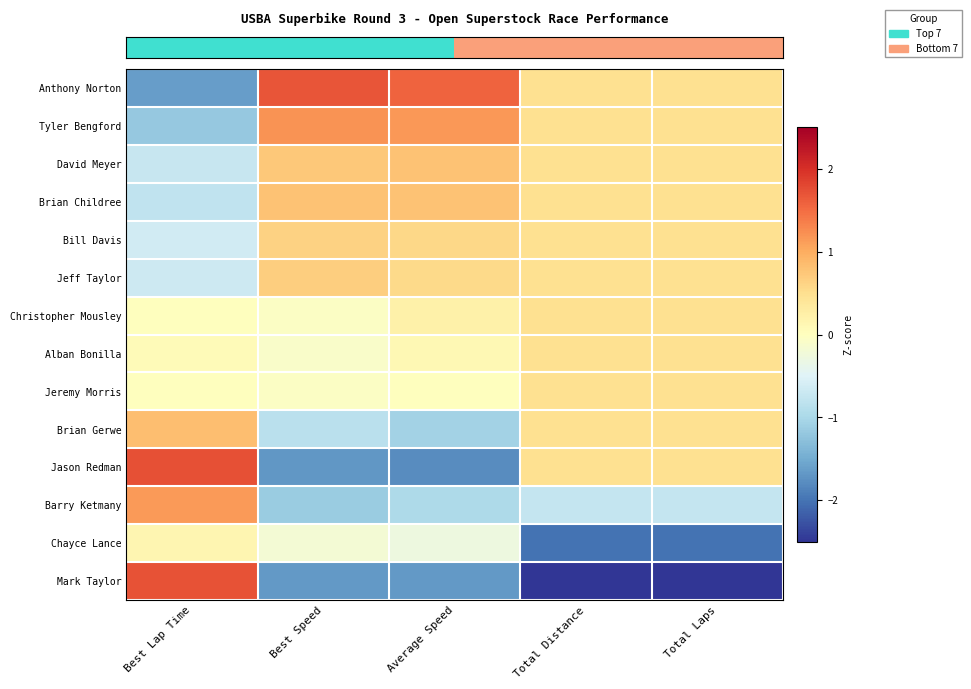

How many data points does each series have?

5